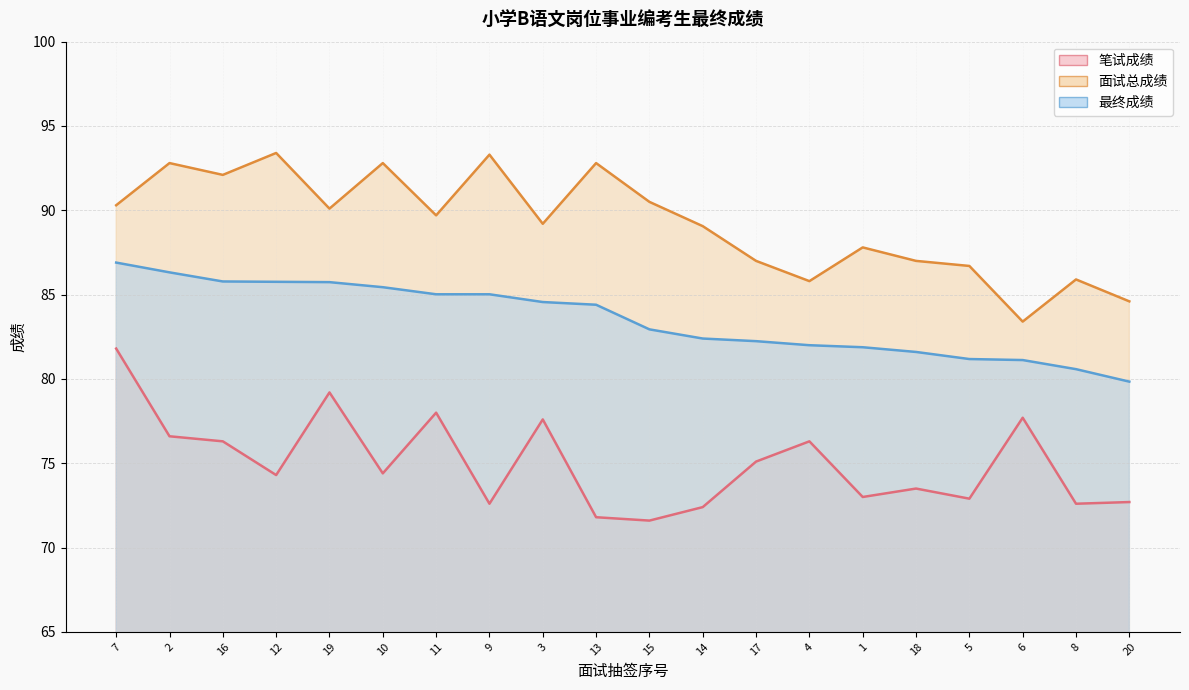

True or false: 笔试成绩 and 面试总成绩 cross at least once.

False